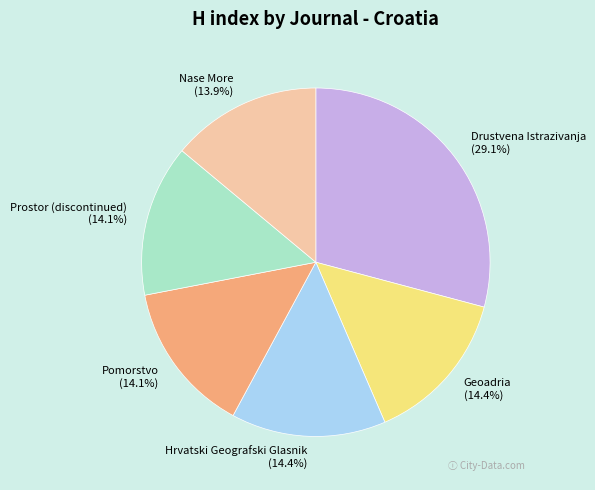

Count the number of slices in the pie.

6